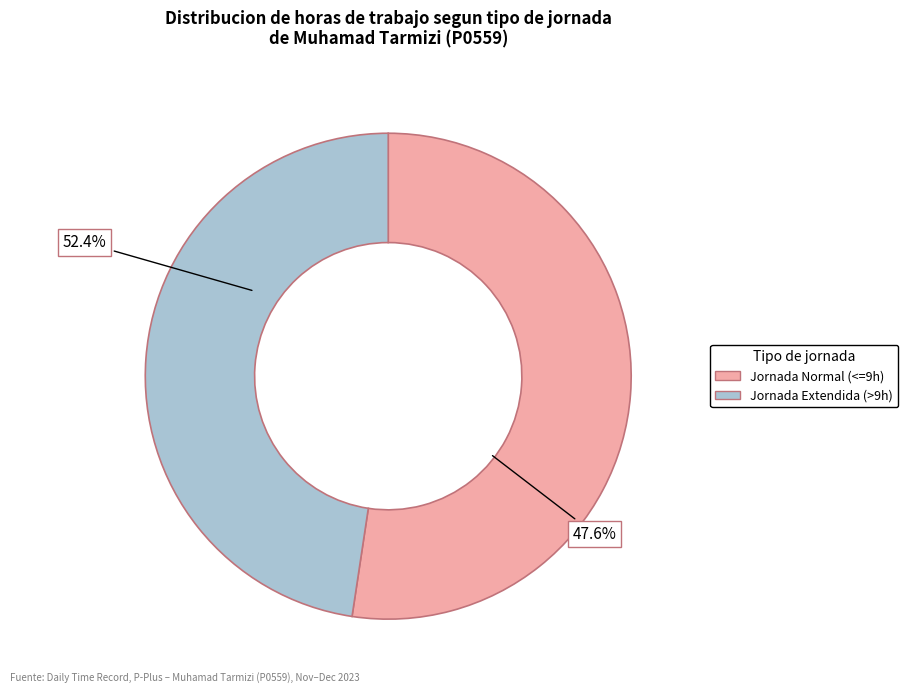

Is it true that Thu is 1% of the pie?

False